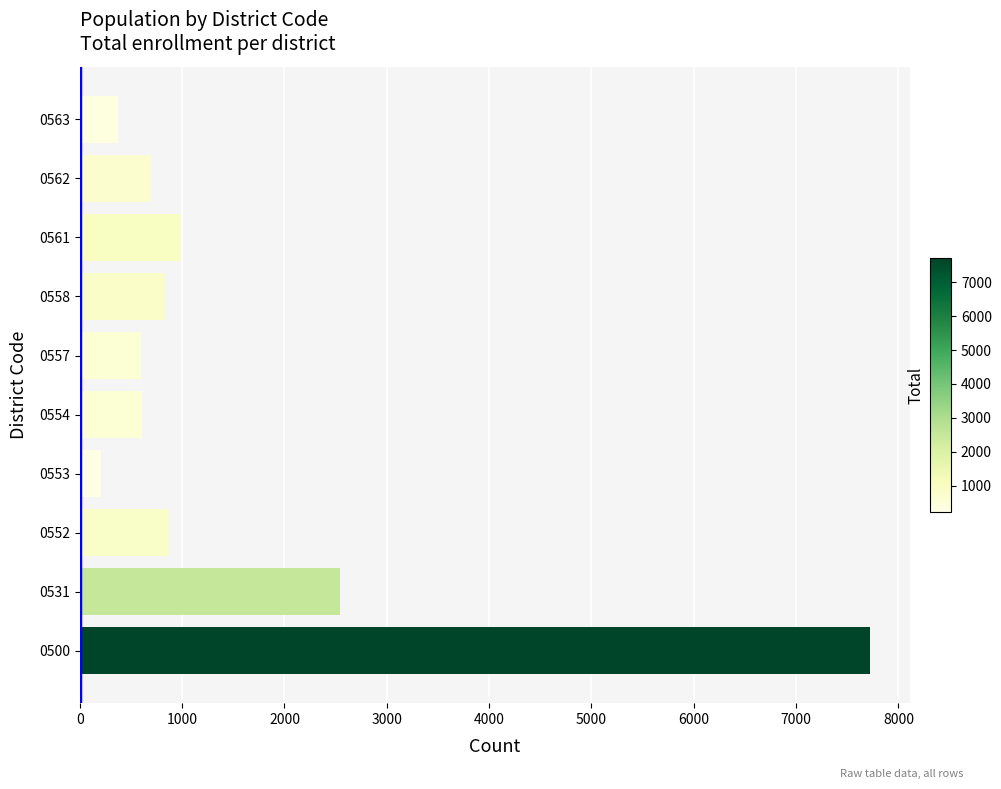

What is the difference between the maximum and minimum values?

7515